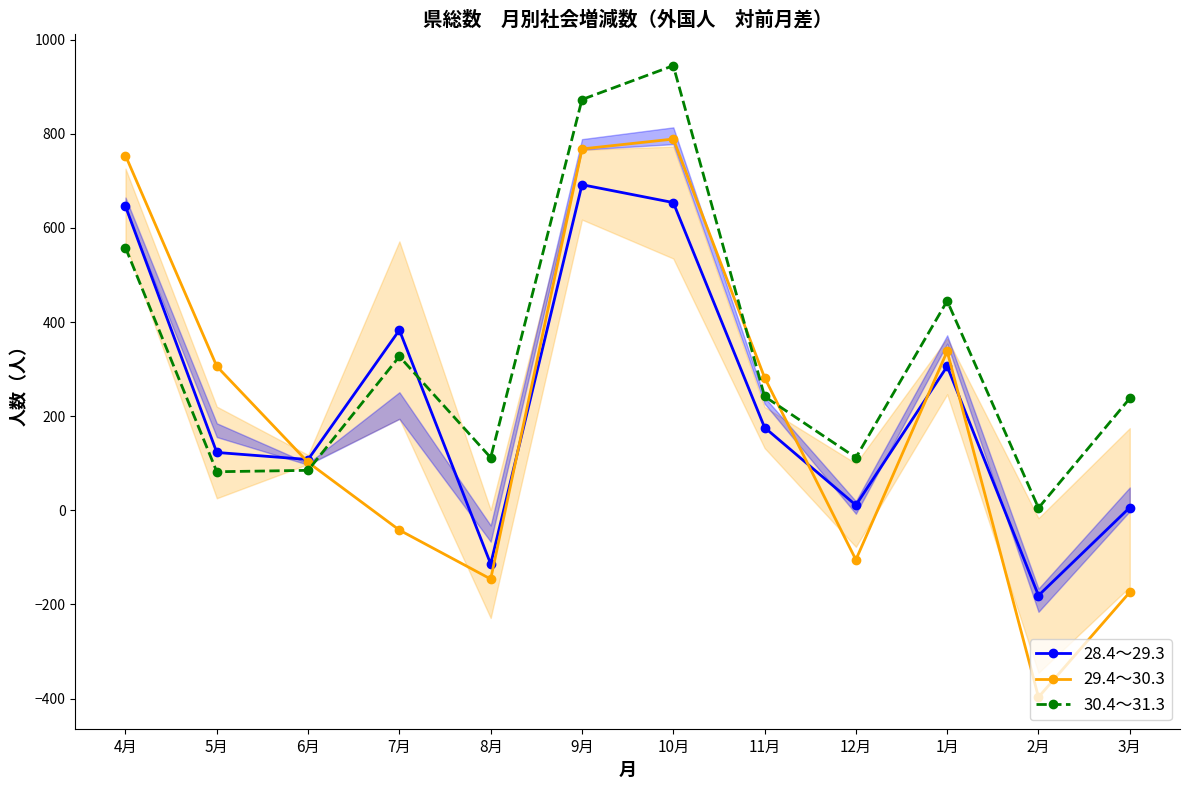

What is the total value across all series at 5月?

511